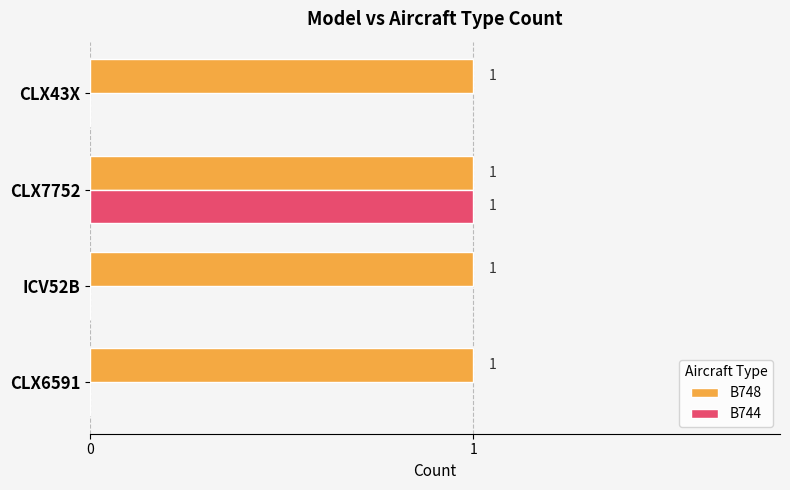

Which series has the largest total across all categories?

B748